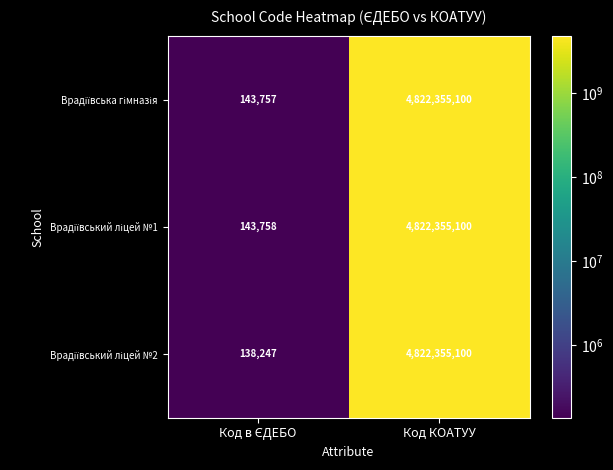

How many categories are shown in the chart?

2